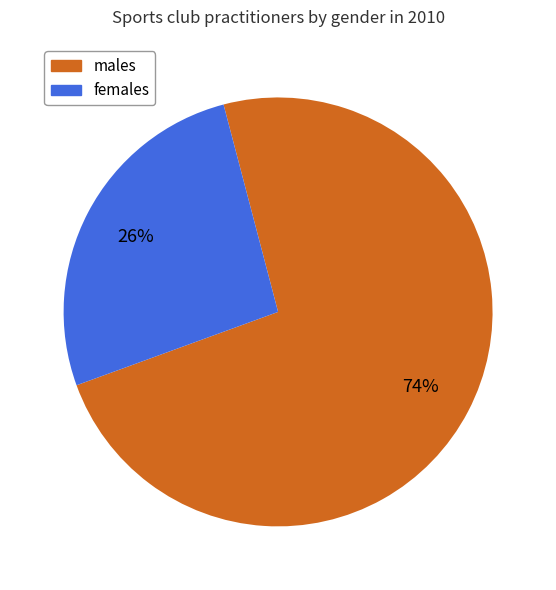

What is the smallest slice in the pie chart?

females